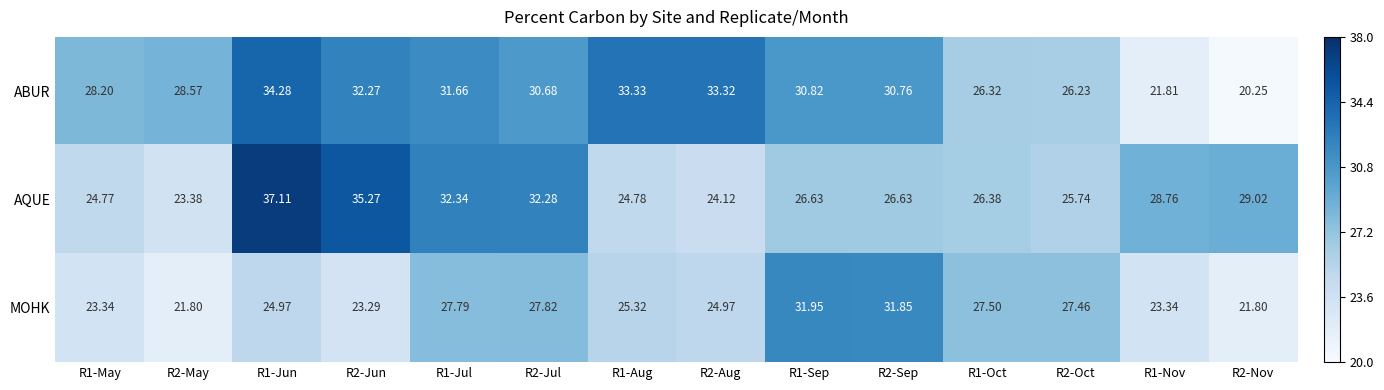

List the series in order of their peak value, highest first.

AQUE, ABUR, MOHK